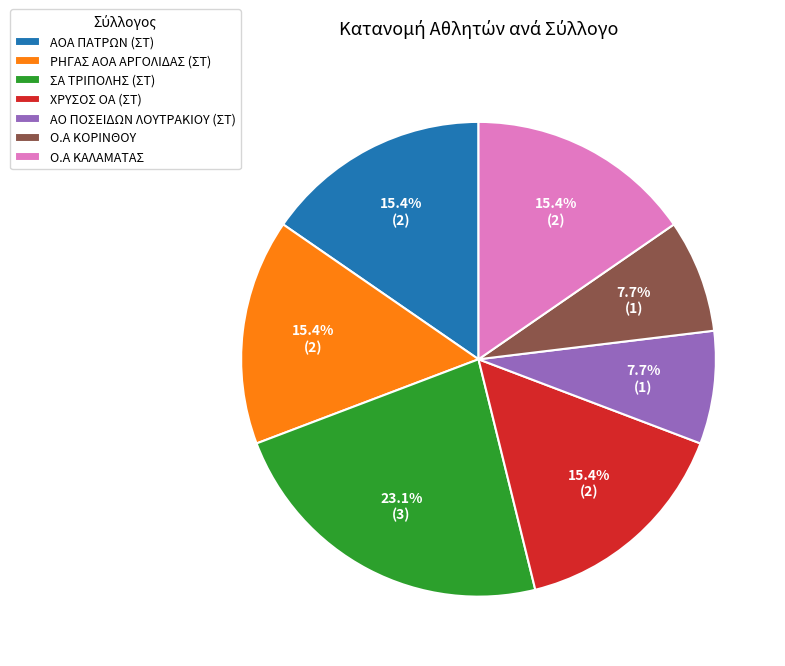

The Ο.Α ΚΟΡΙΝΘΟΥ slice represents 8% of the pie. True or false?

True